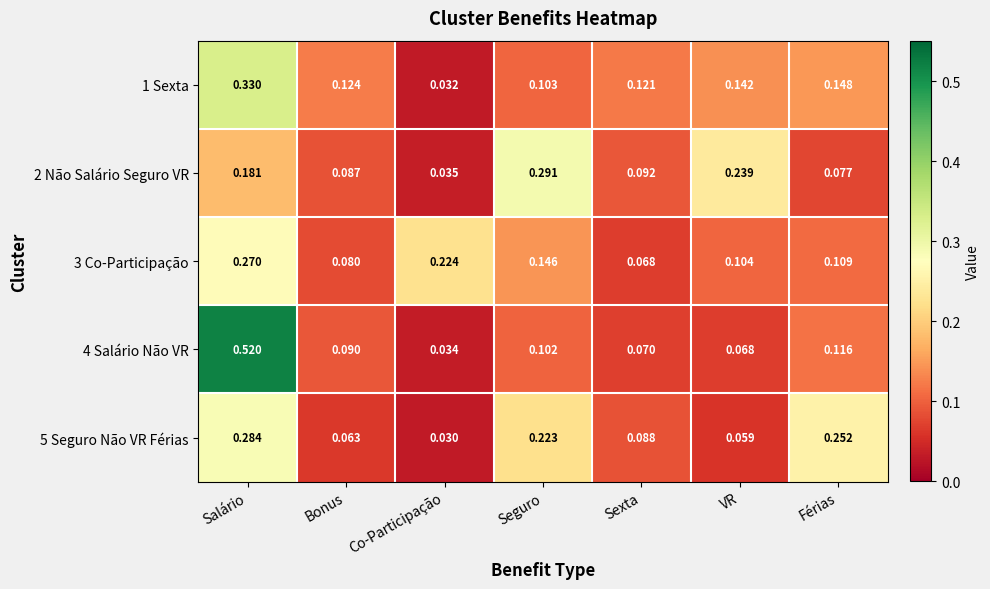

At which category is the sum across all series the highest?

Salário